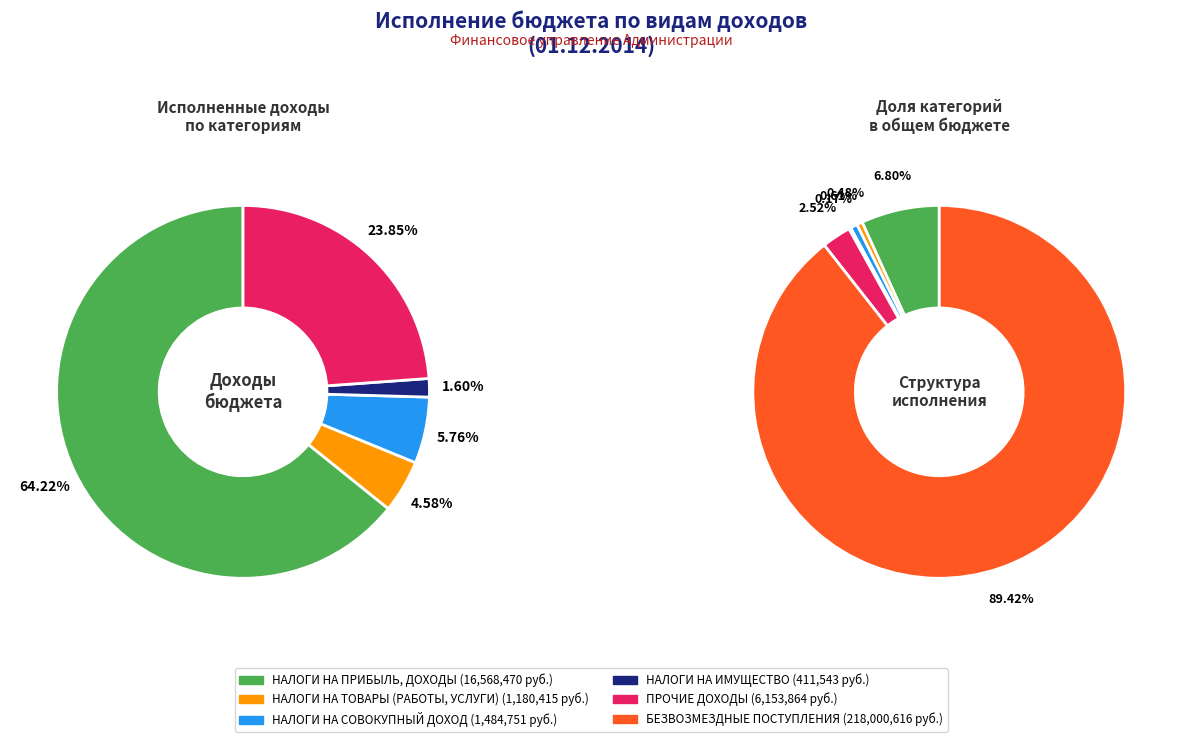

What percentage is the НАЛОГИ НА ПРИБЫЛЬ, ДОХОДЫ slice, to the nearest percent?

64%